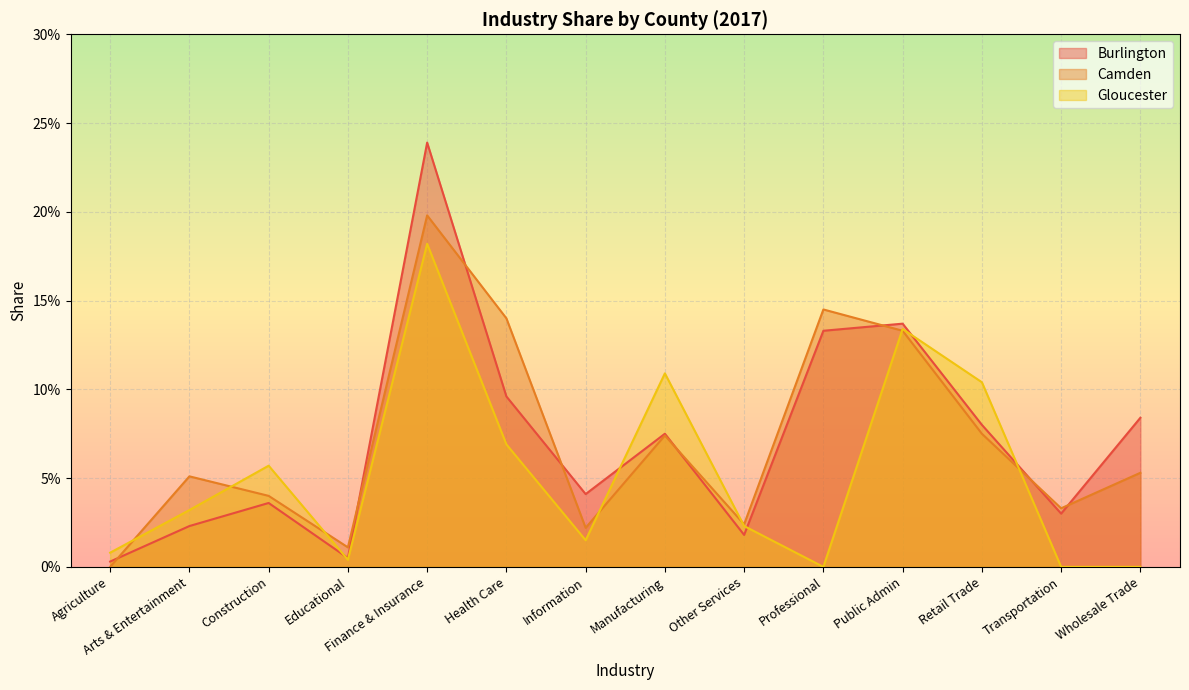

The value of Gloucester at Construction is 0.0. True or false?

False